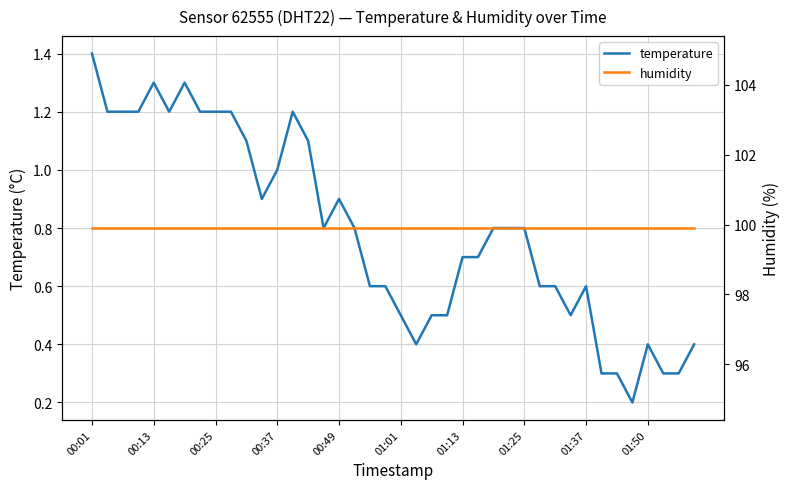

Which category has the highest value in the temperature series?

00:01